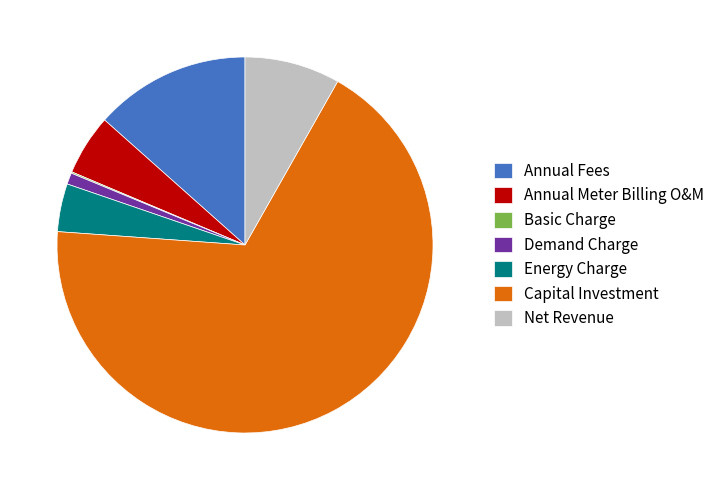

Which slice is the largest?

Capital Investment